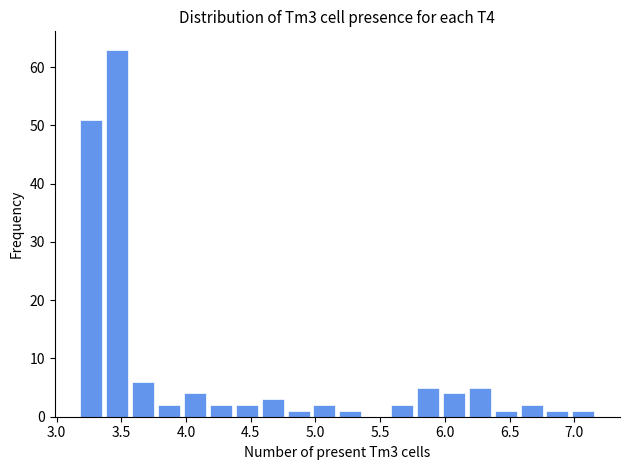

Which range on the x-axis has the tallest bar?

3.37 to 3.57